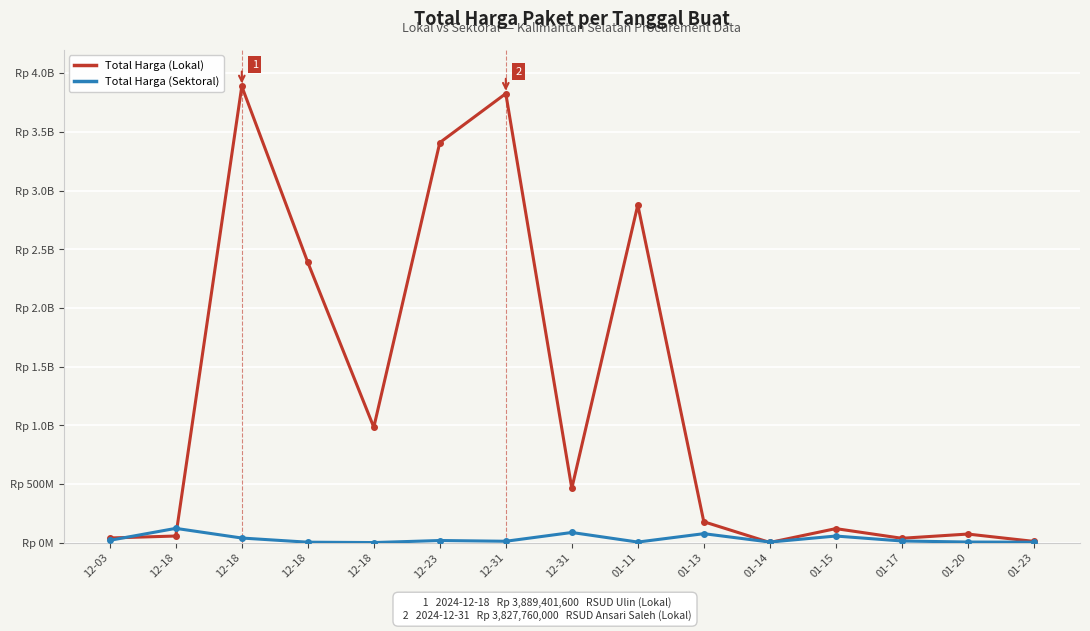

Which category has the highest value in the Total Harga (Sektoral) series?

12-18